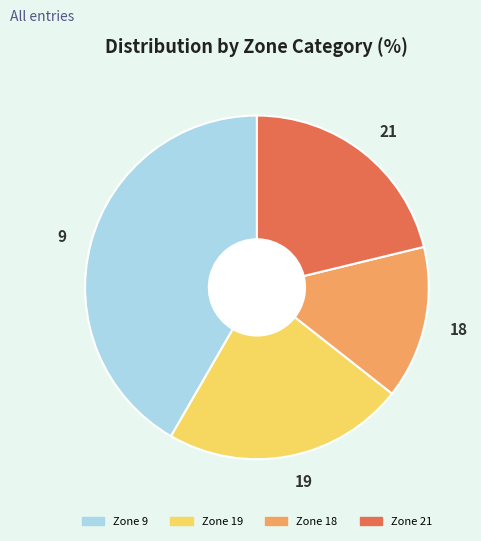

What is the largest slice in the pie chart?

9